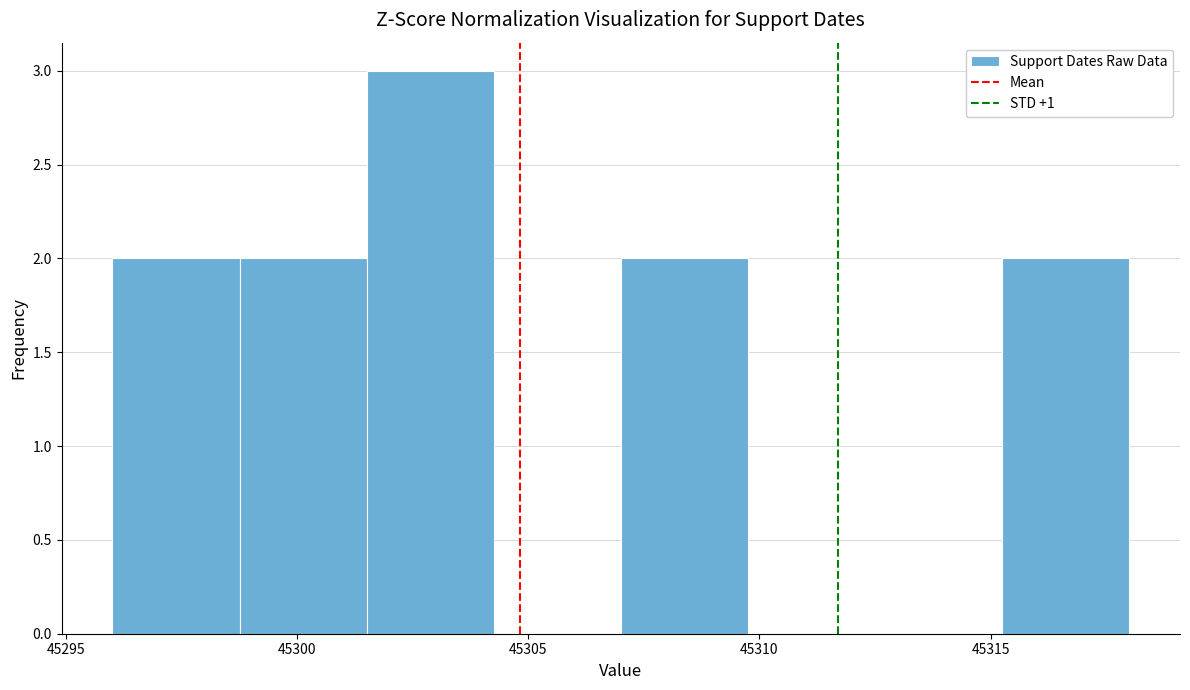

Reading left to right, list every bar in this chart as the range it spans on the x-axis followed by its height. Neither the bar edges nor the heights are printed on the chart, so give them approximately, as read against the axes.

45296.00 to 45298.75: 2
45298.75 to 45301.50: 2
45301.50 to 45304.25: 3
45304.25 to 45307.00: 0
45307.00 to 45309.75: 2
45309.75 to 45312.50: 0
45312.50 to 45315.25: 0
45315.25 to 45318.00: 2